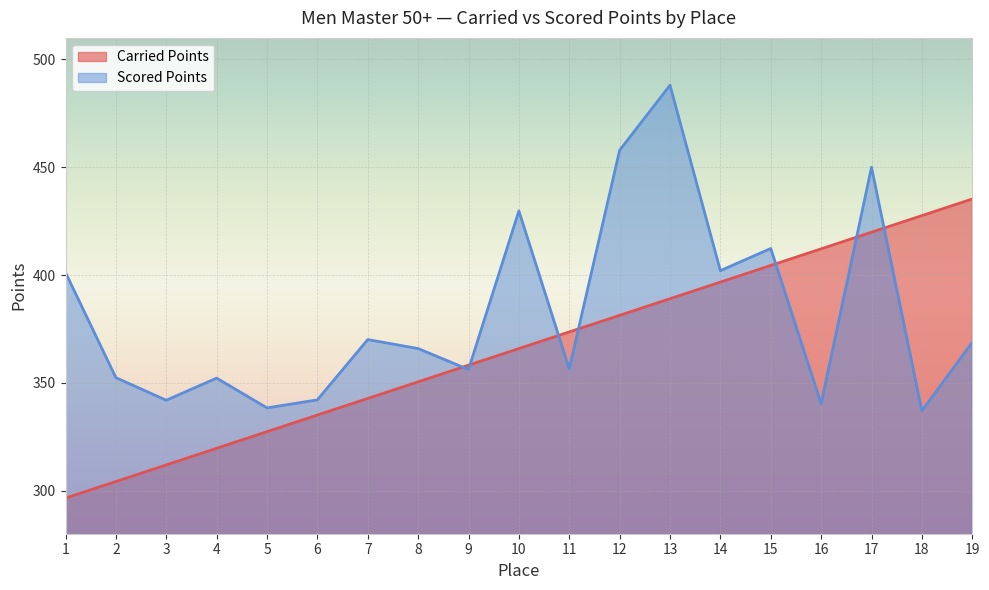

Reading right to left, what are all the values shown in this chart?

Carried Points: 435.3	427.6	419.8	412.1	404.4	396.7	389.0	381.3	373.6	365.9	358.2	350.5	342.8	335.0	327.3	319.6	311.9	304.2	296.5
Scored Points: 368.8	337.0	450.0	340.3	412.3	402.0	488.0	457.9	356.5	429.7	356.2	365.9	370.1	342.1	338.4	352.2	341.9	352.4	401.1